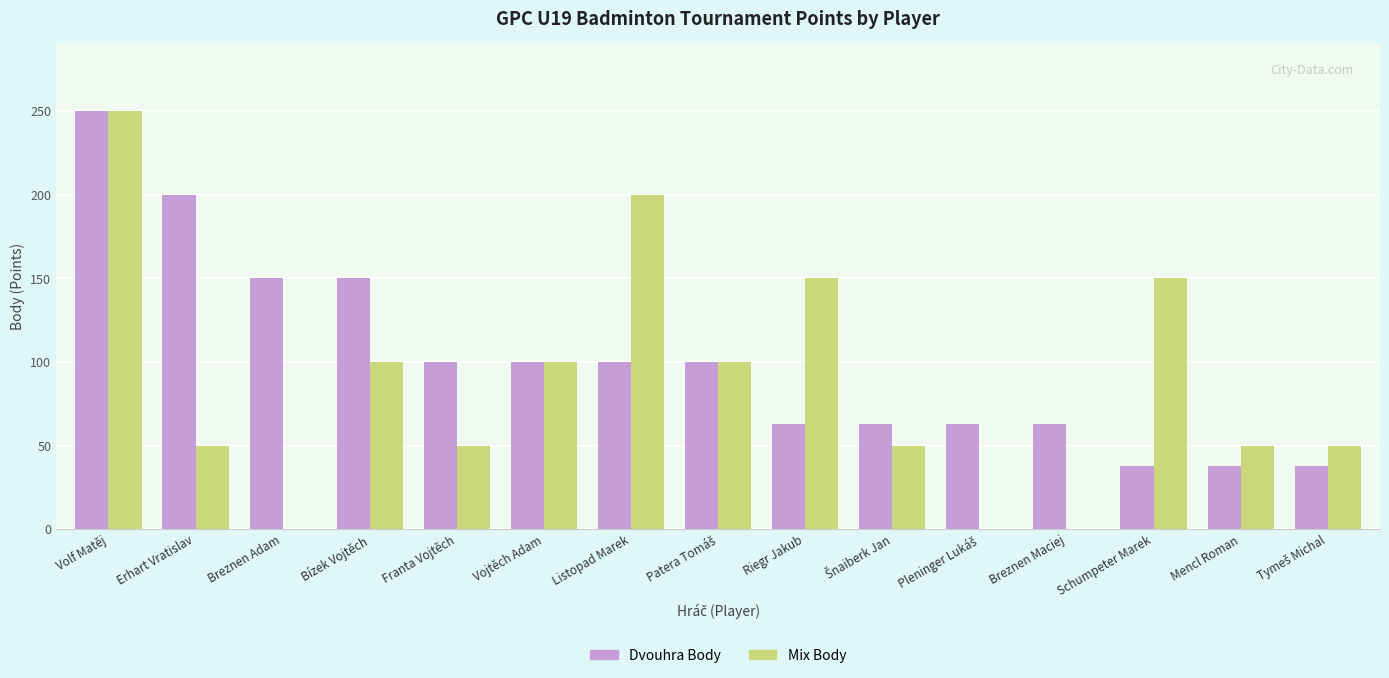

At which label does Dvouhra Body reach its peak?

Volf Matěj